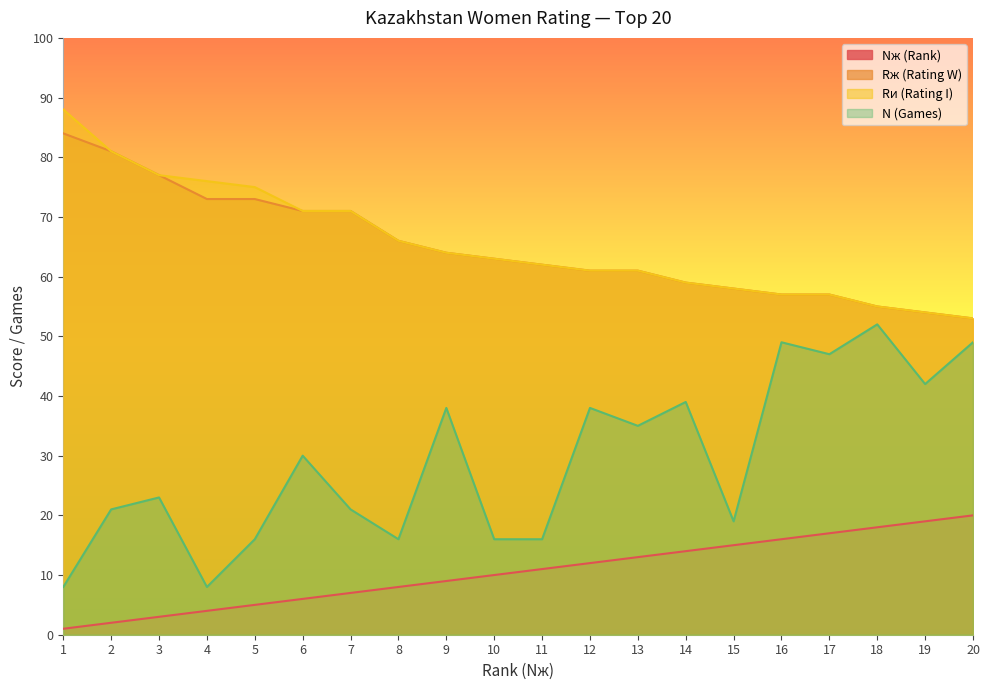

How many values in the Nж (Rank) series are below 11?

10